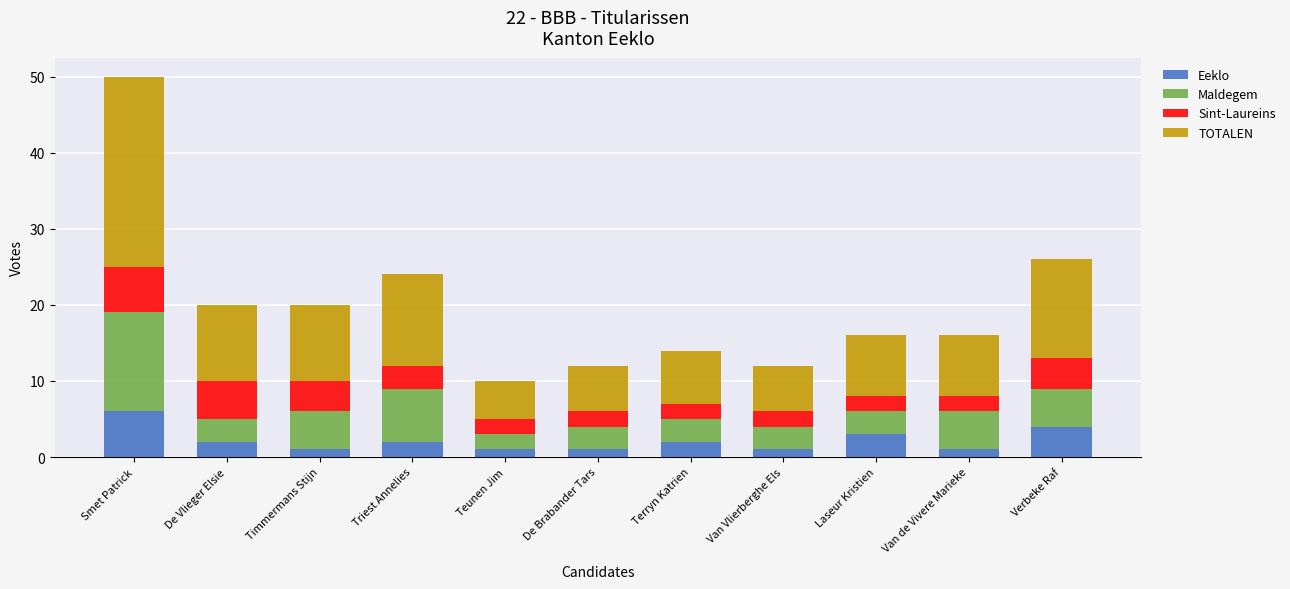

What is the difference between the Eeklo values at De Vlieger Elsie and Laseur Kristien?

1